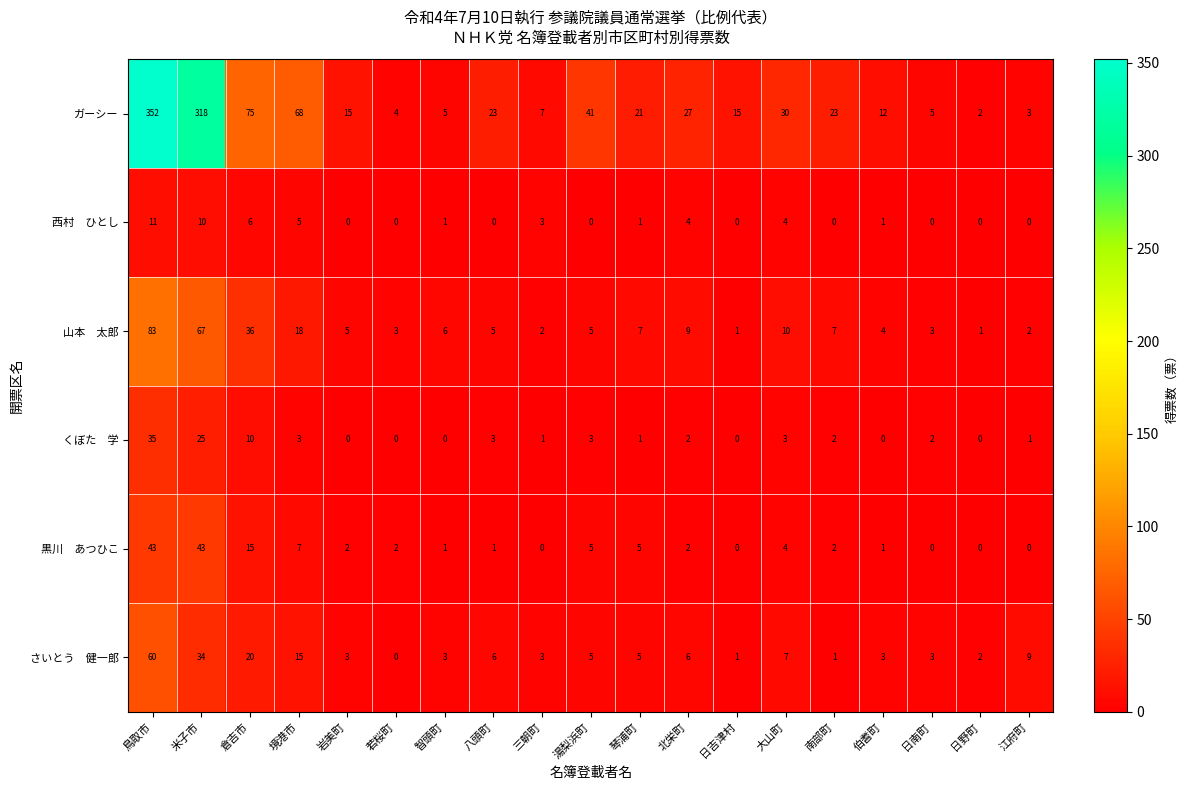

What is the total value across all series at 江府町?

15